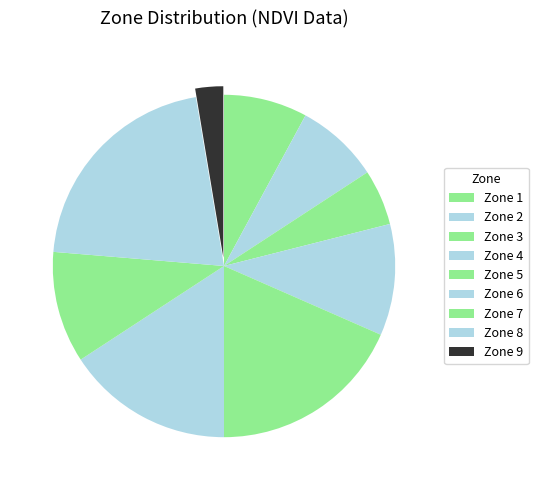

Count the number of slices in the pie.

9